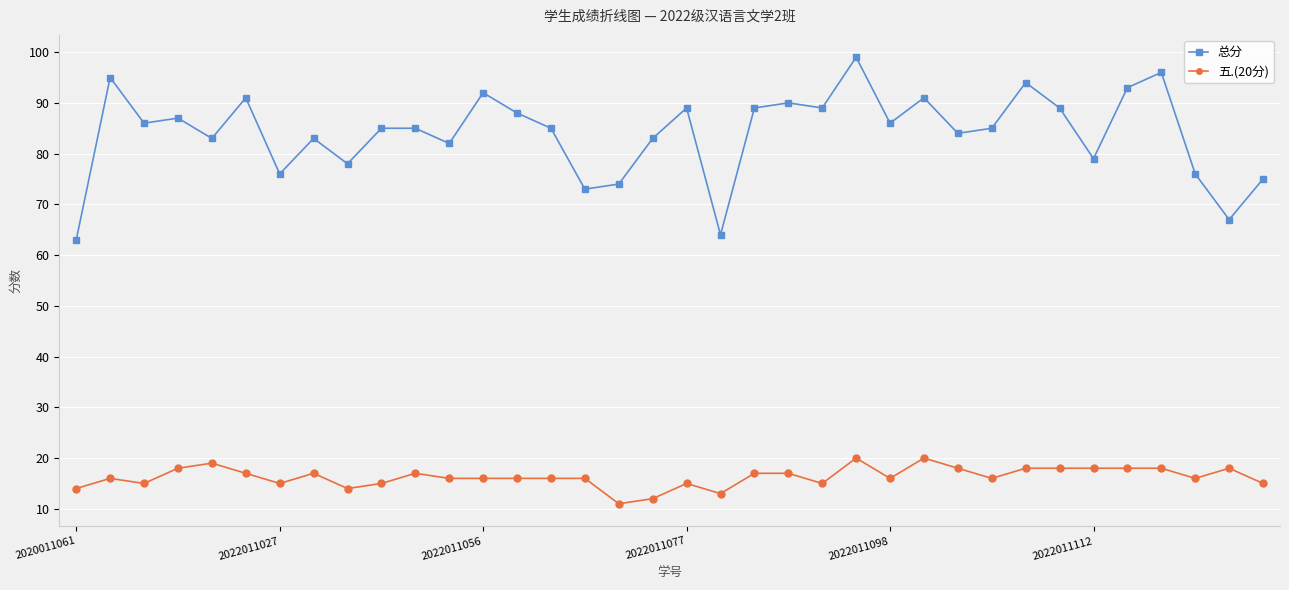

What is the value of the 五.(20分) point at the 10th from the left?

15